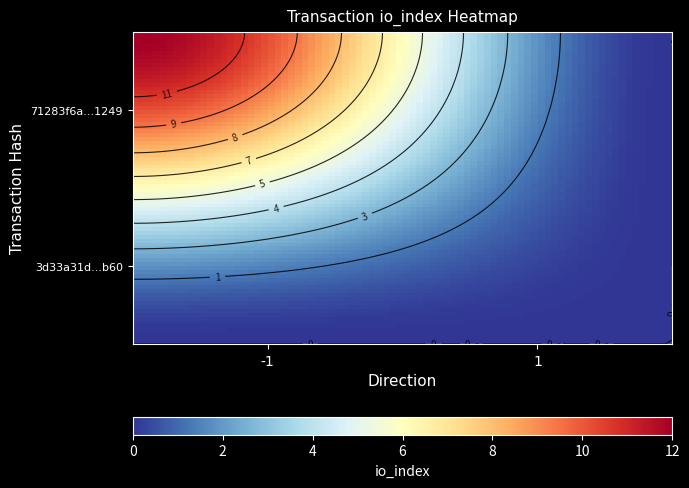

List the labels in order of 3d33a31d364fdd2ac93e839f694e853ccc51b60 value, largest first.

-1, 1